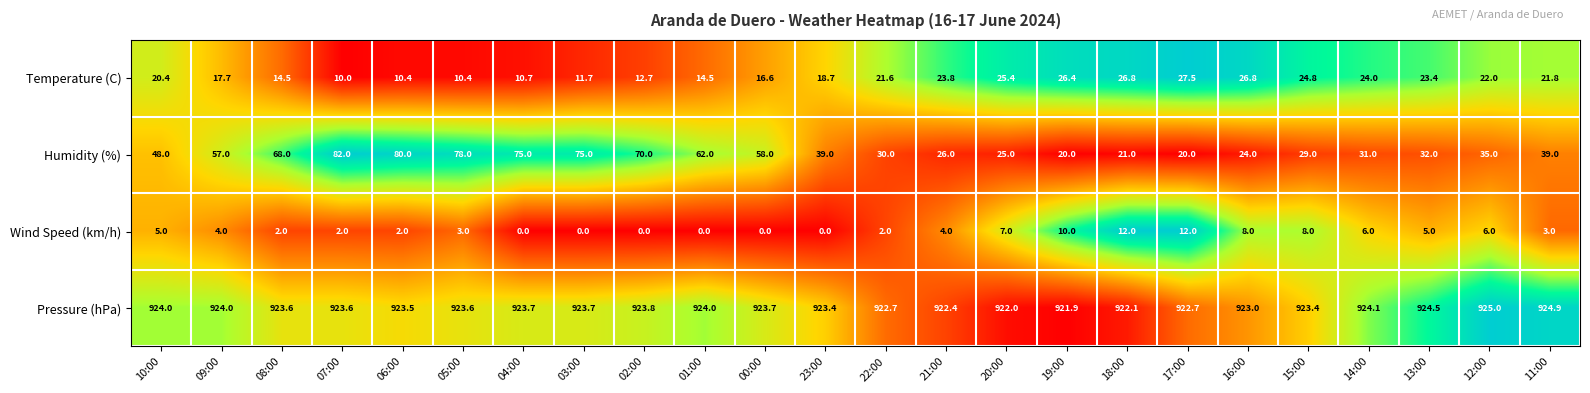

What is the difference between the Wind Speed (km/h) values at 21:00 and 02:00?

4.0